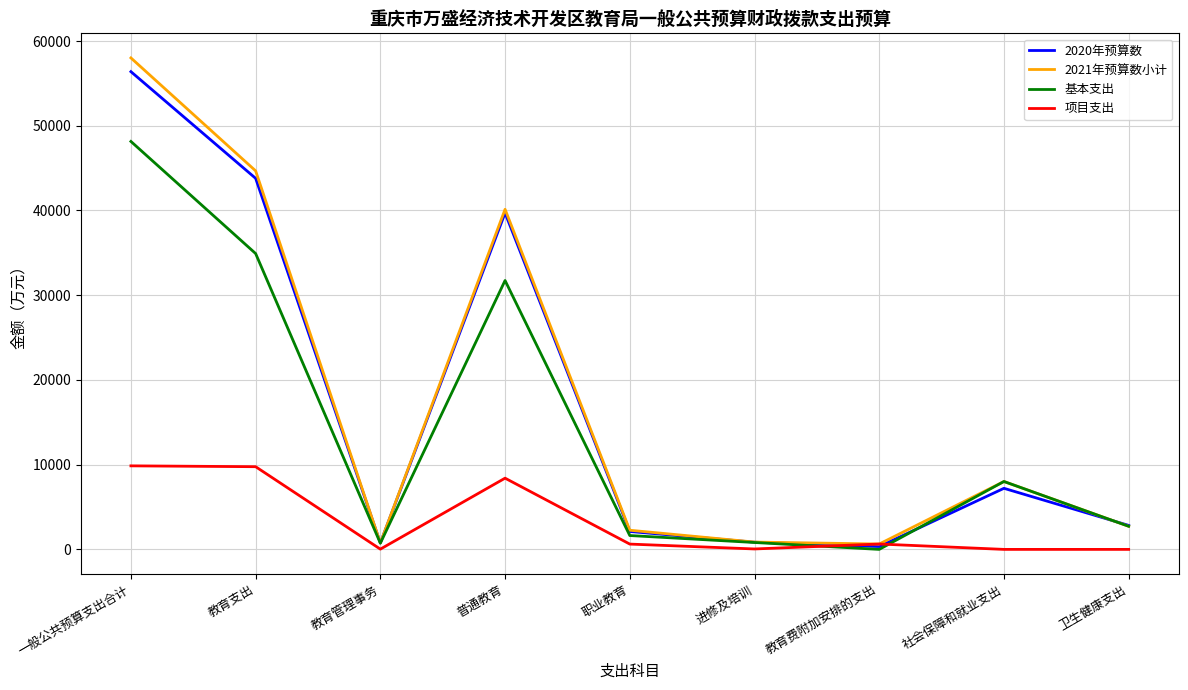

Count the number of categories in the chart.

9